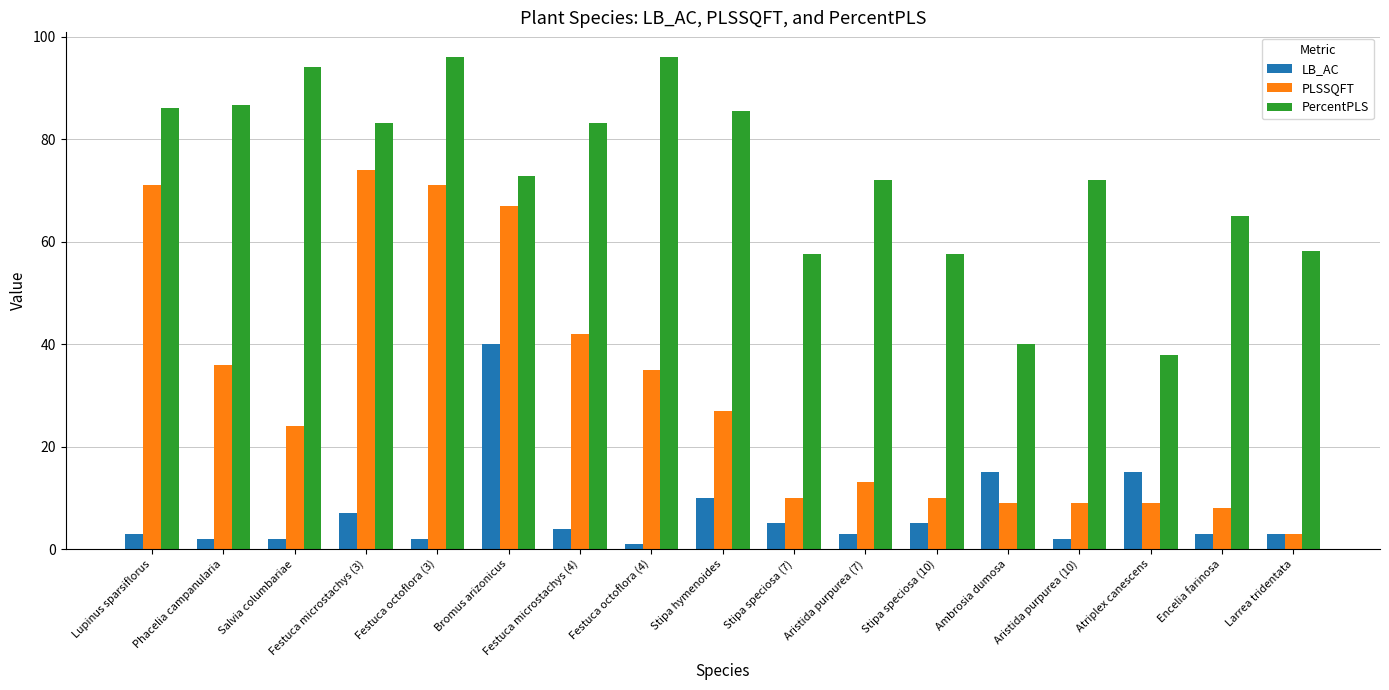

What is the maximum value shown in the chart?

96.0